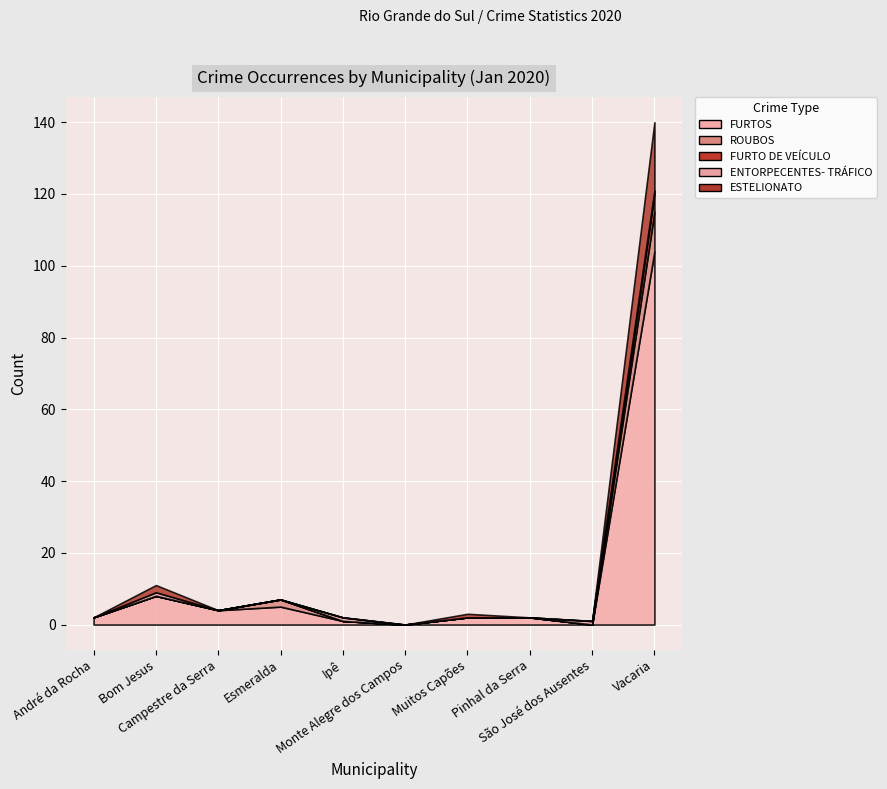

Does the chart display data point markers on the line(s)?

No